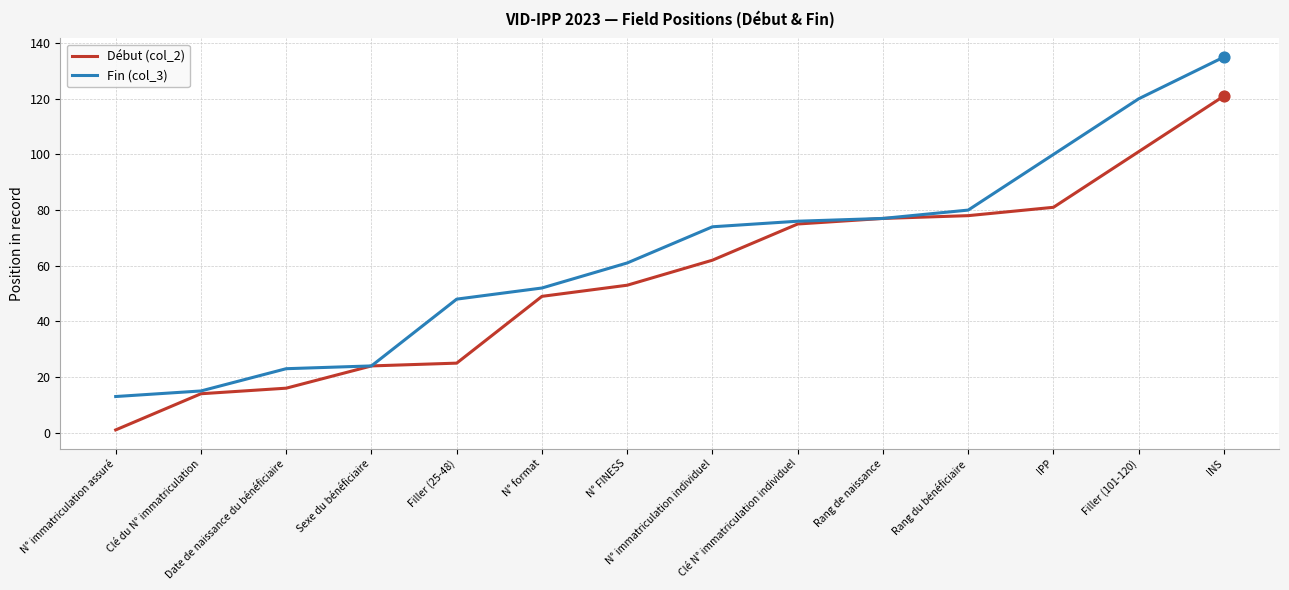

At how many categories does at least one series exceed 128?

1